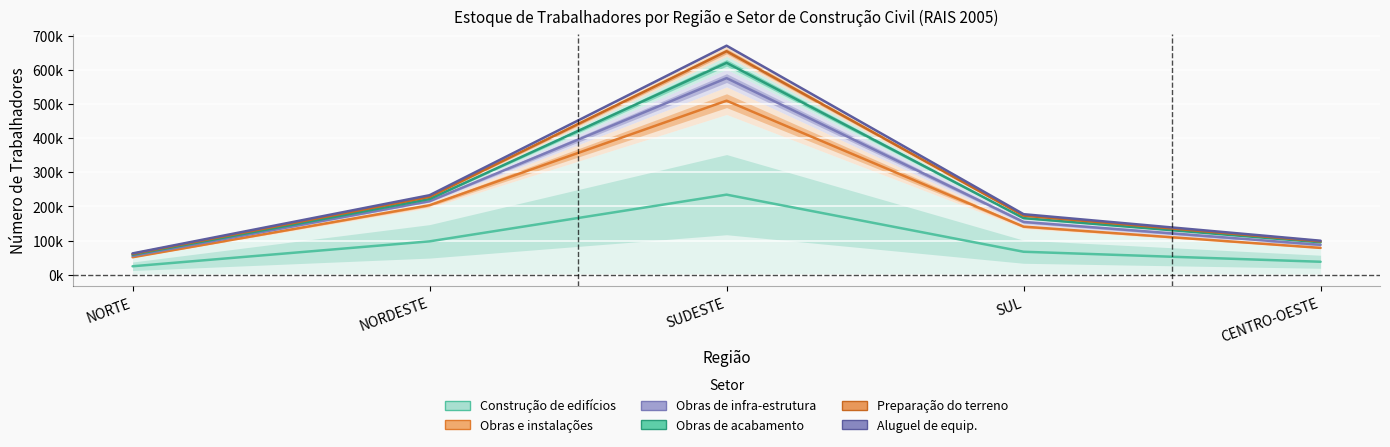

Does the chart display data point markers on the line(s)?

No